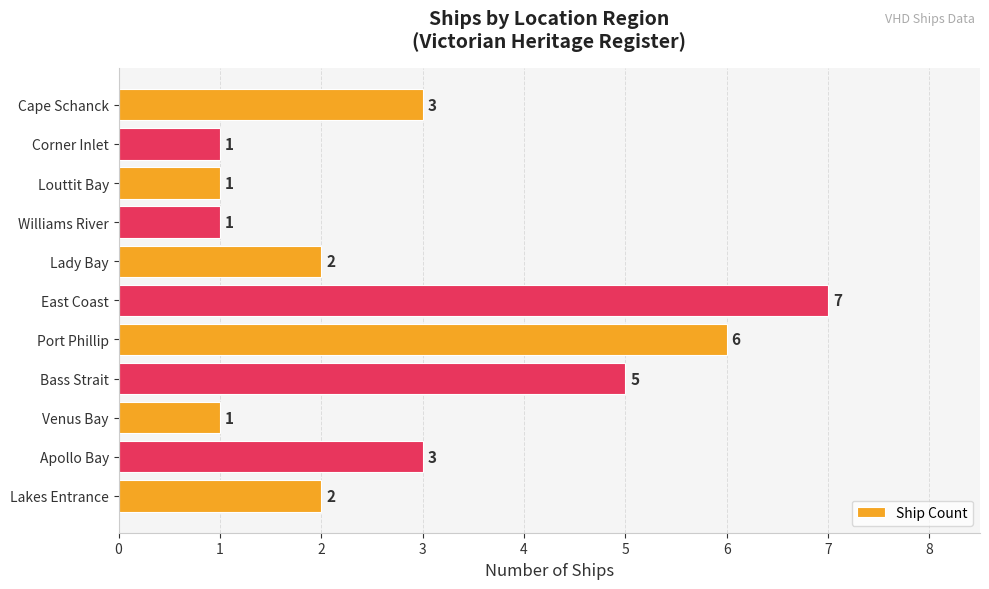

Count the number of categories in the chart.

11